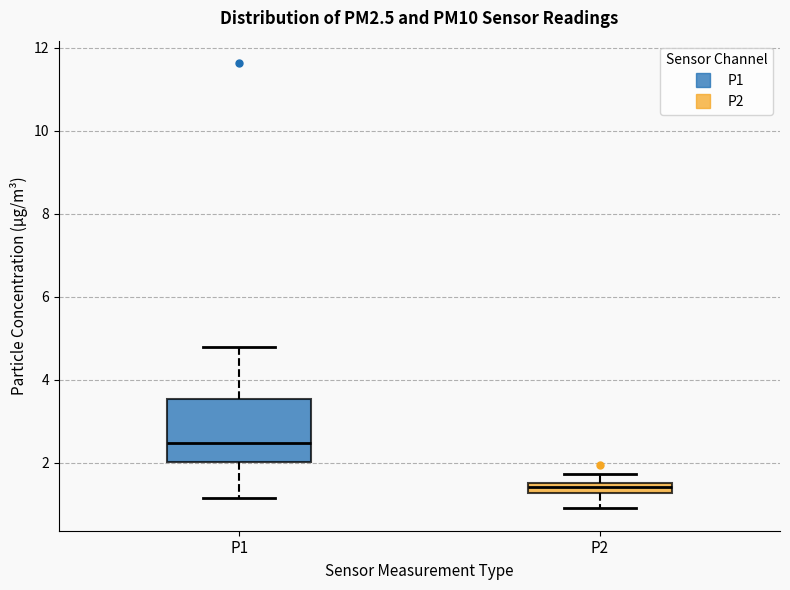

Which box's median line is the highest?

P1